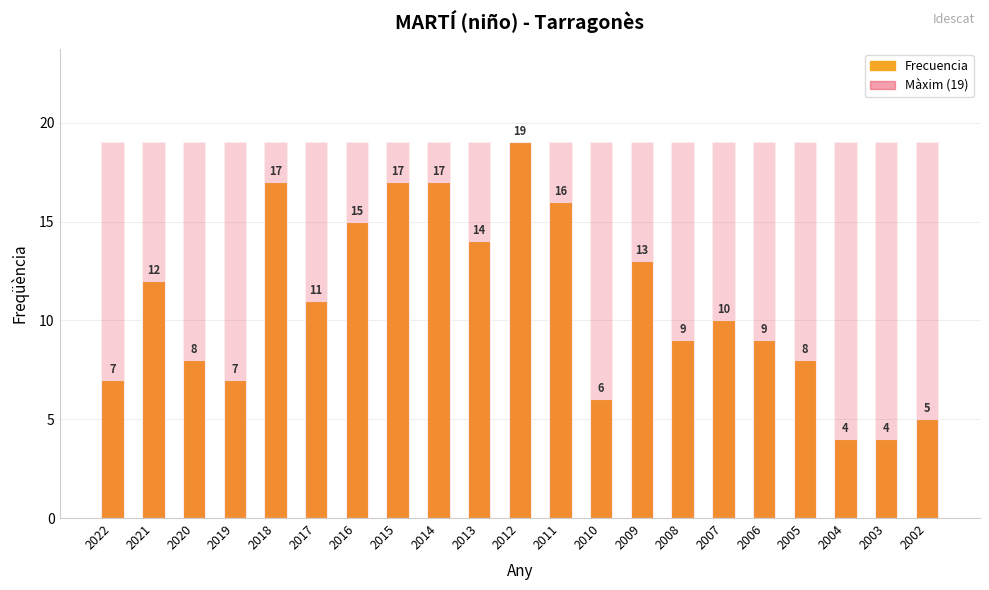

What is the difference between the highest and lowest values at 2009?

6